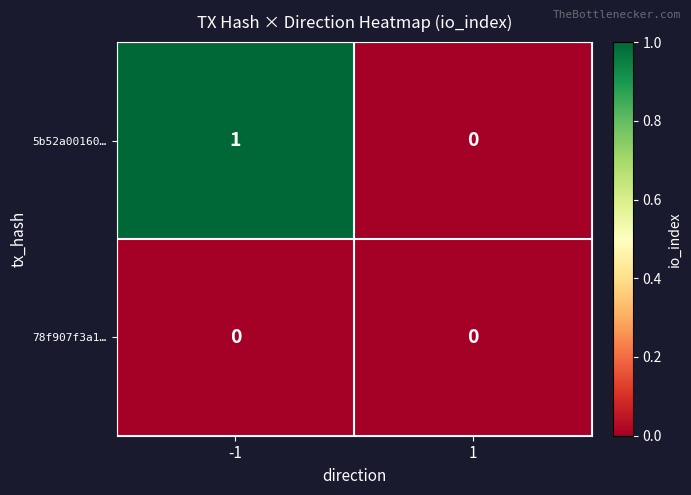

The 5b52a00160… series shows 0 at 1. True or false?

True